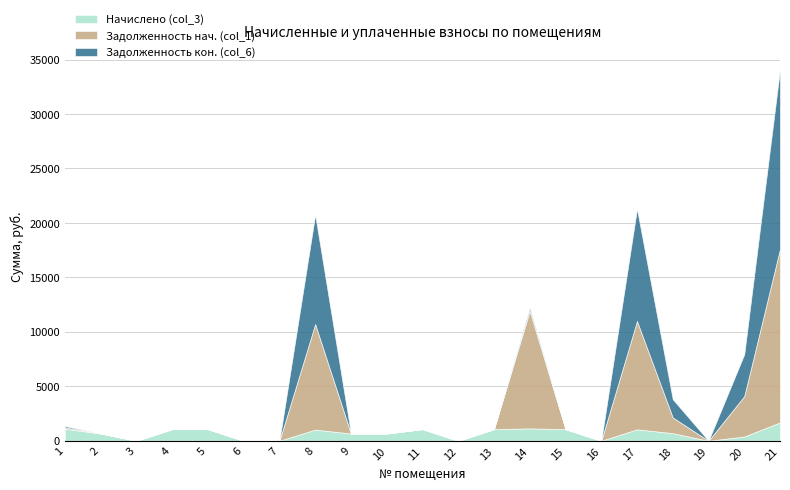

What is the difference between the maximum and minimum values in the Задолженность кон. (col_6) series?

16494.7